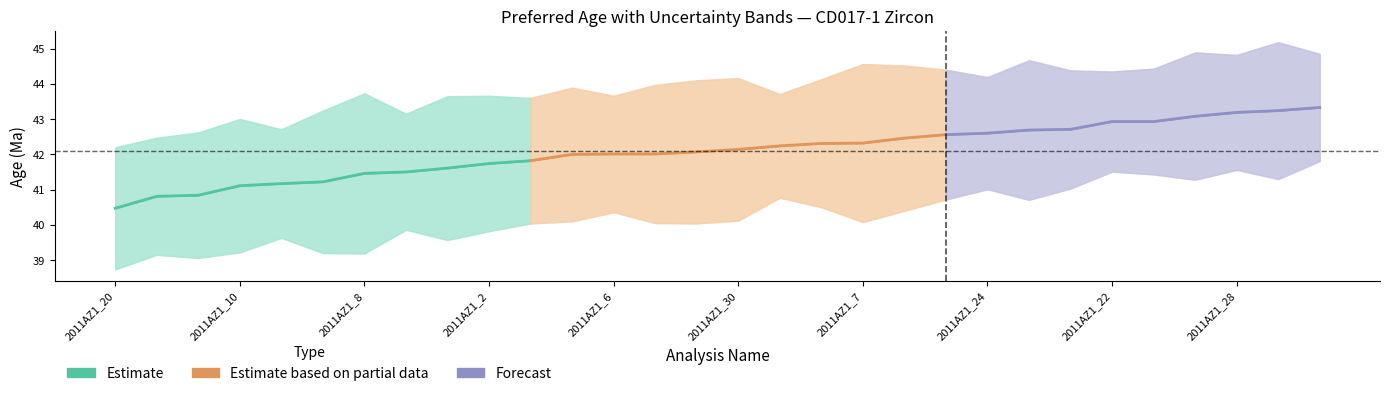

What is the total value across all series at 2011AZ1_9?

45.8